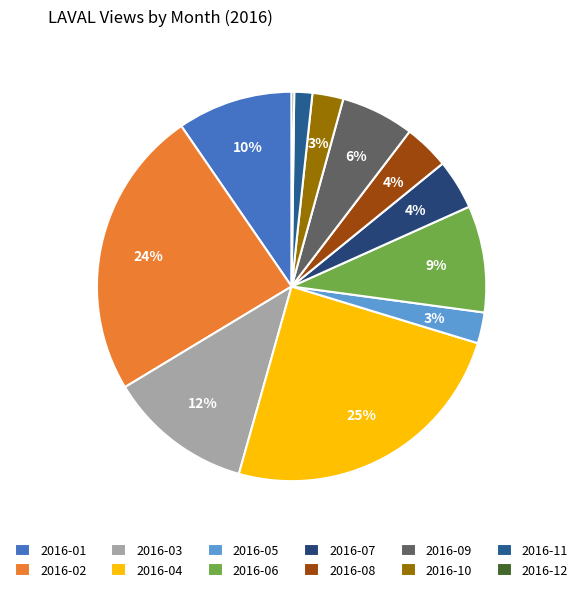

What is the change in value from 2016-03 to 2016-08?

-192